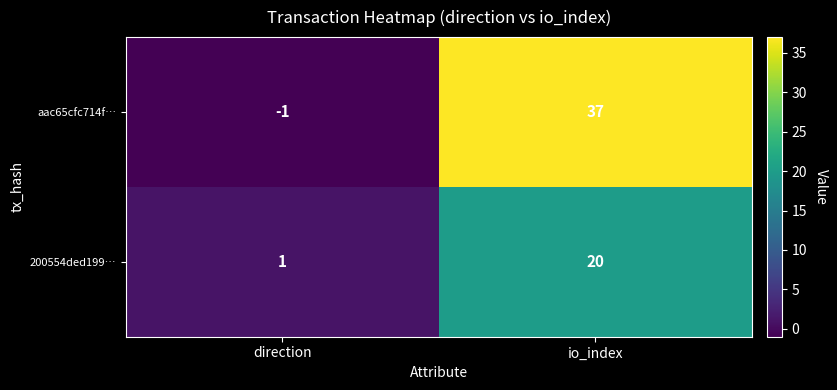

True or false: aac65cfc714f… has a value of -1 at direction.

True